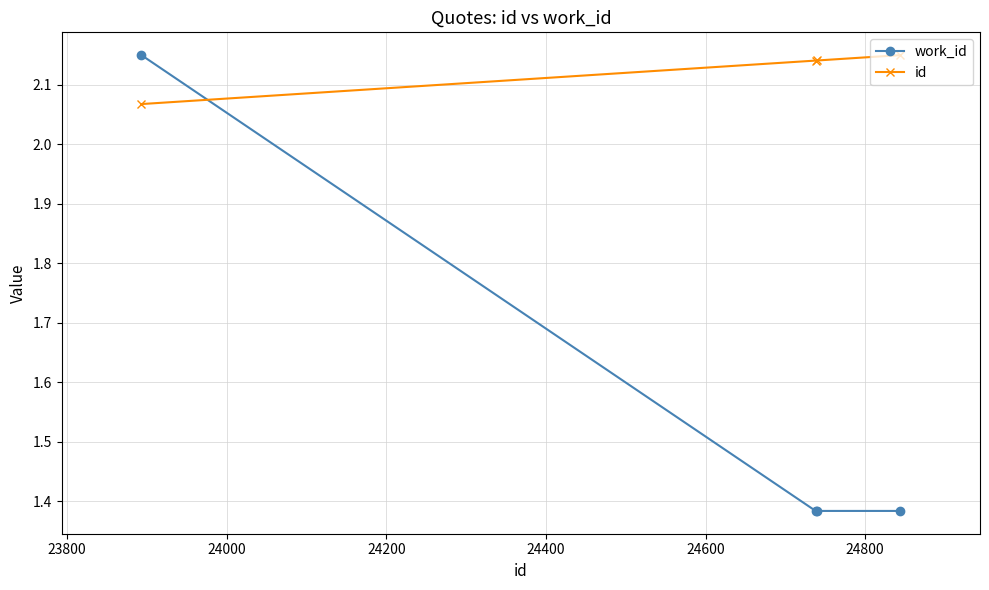

List the series in order of their overall mean, highest first.

id, work_id